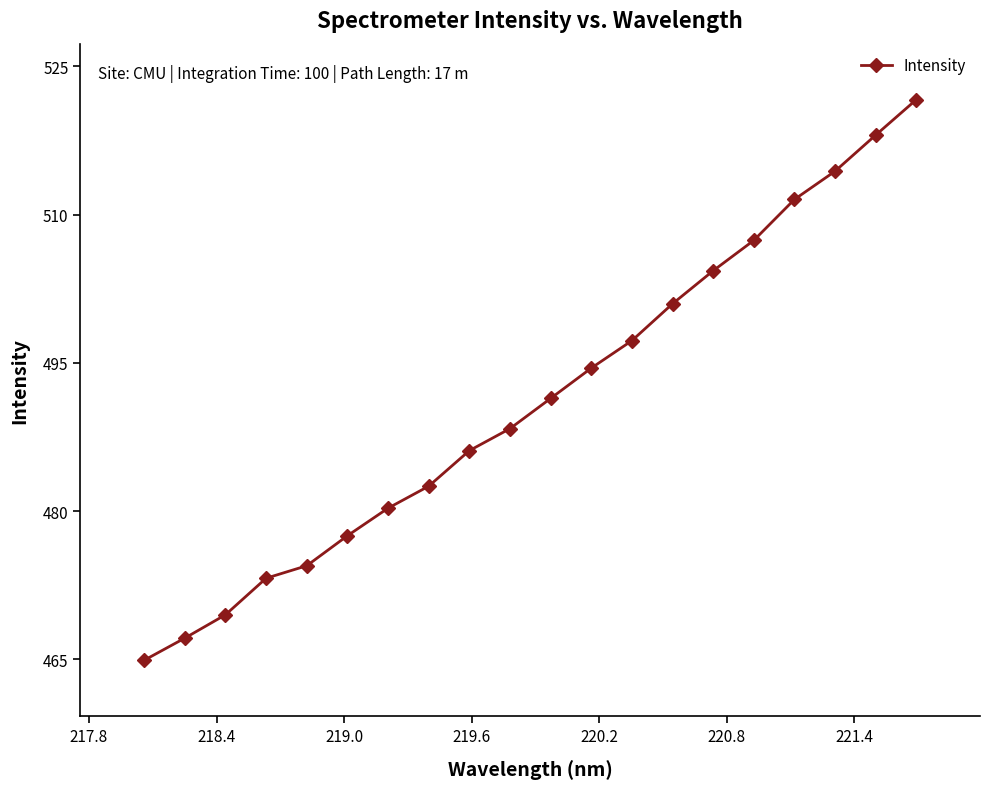

What is the sum of all values?

9825.5